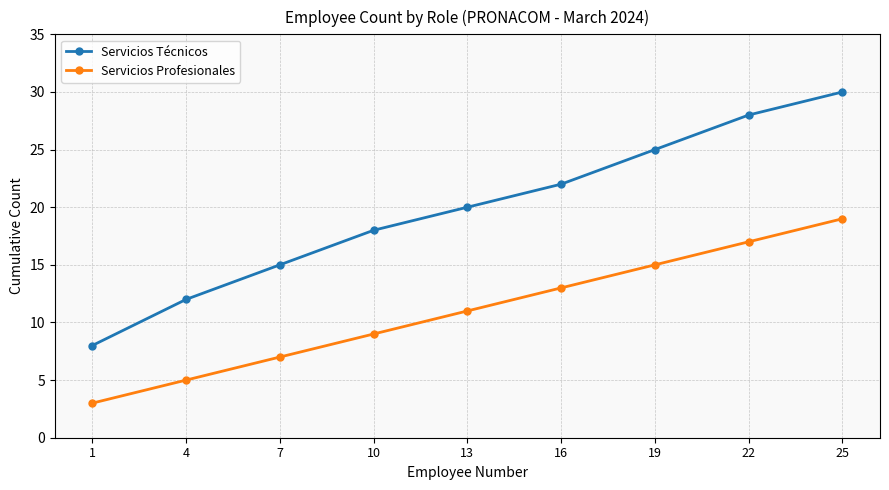

Is the value of Servicios Técnicos at 16 greater than the value of Servicios Profesionales at 10?

Yes